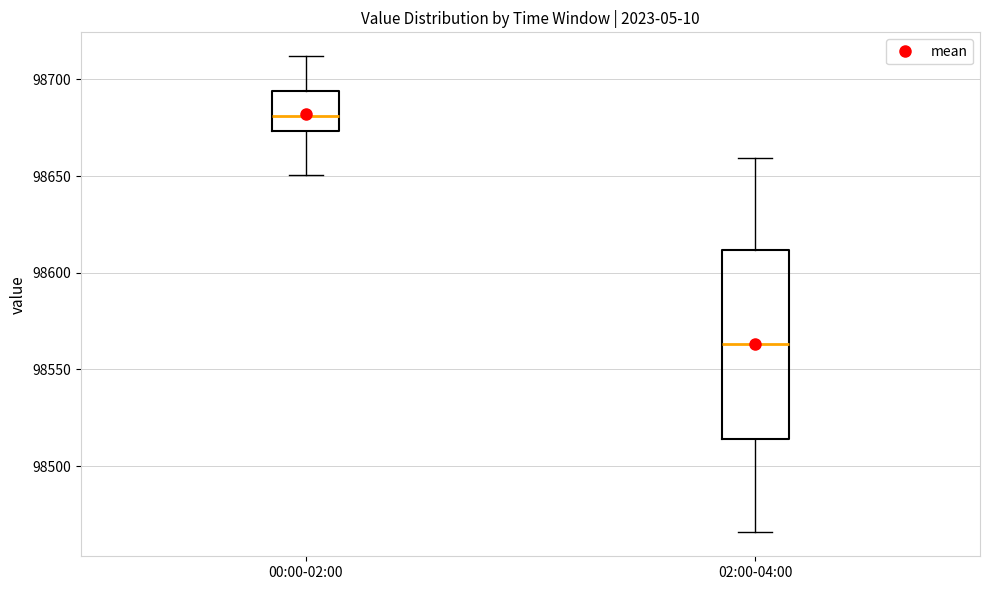

Where does the lower whisker of the box for 00:00-02:00 end on the y-axis? The values are not printed on the chart, so give them approximately, as read against the axis.

98650